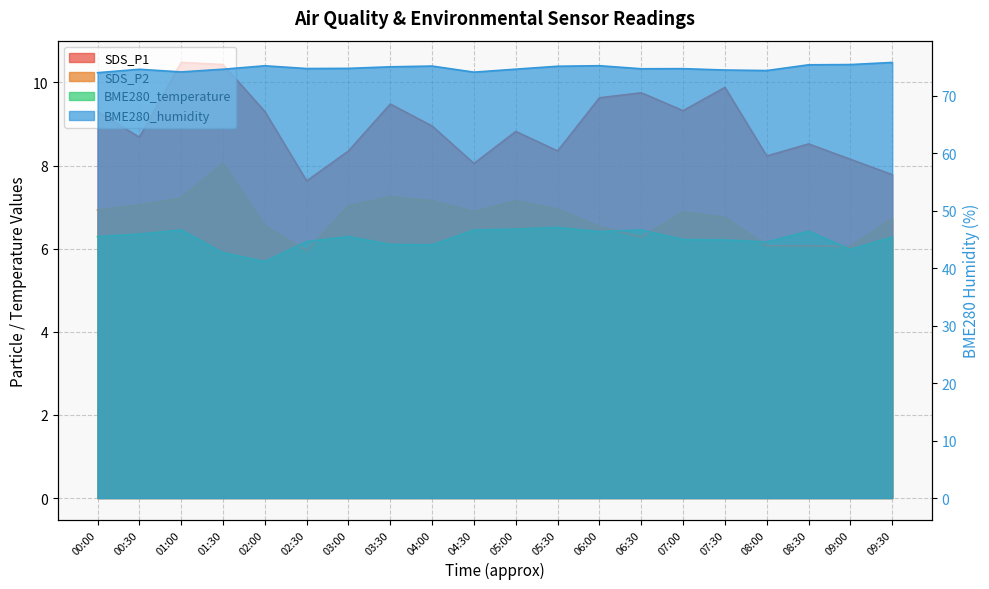

In SDS_P2, how many points are lower than both neighbors (excluding endpoints)?

4